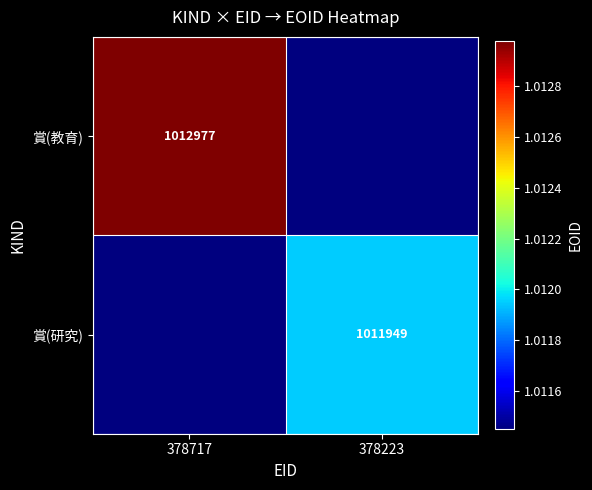

Is the value of 賞(教育) at 378717 greater than the value of 賞(研究) at 378223?

Yes